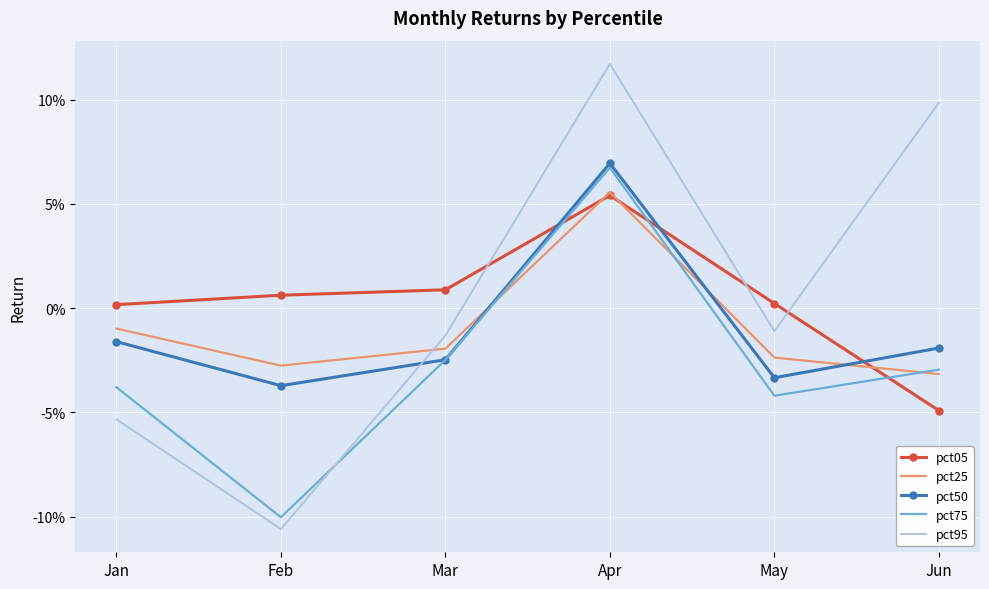

The pct50 series shows -0.1 at May. True or false?

False